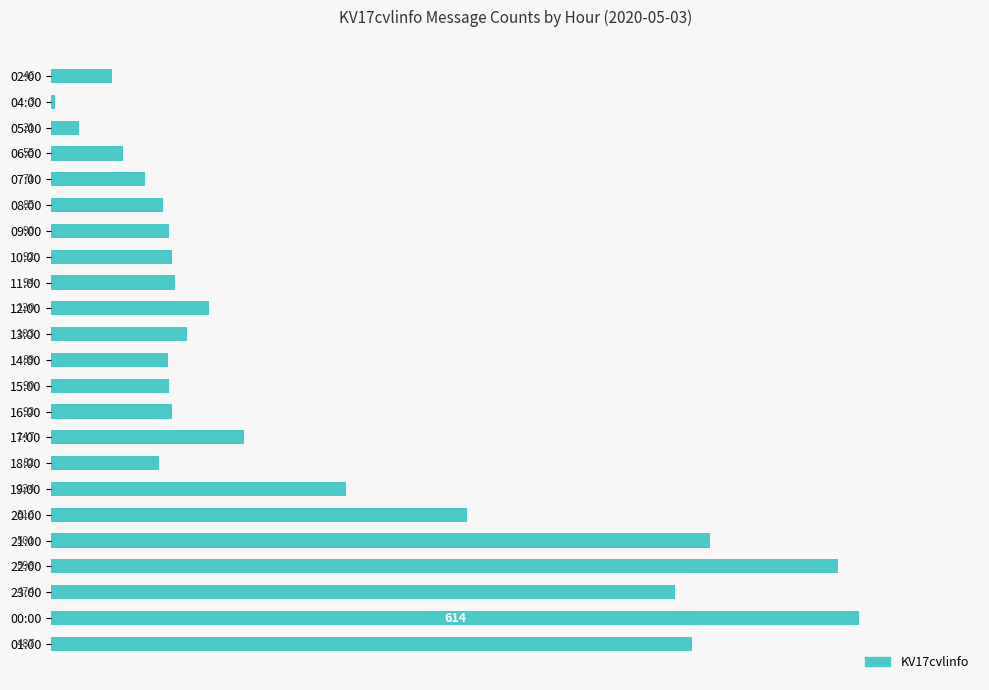

Reading top to bottom, transcribe all the data shown in this chart.

02:00=46	04:00=3	05:00=21	06:00=55	07:00=71	08:00=85	09:00=90	10:00=92	11:00=94	12:00=120	13:00=103	14:00=89	15:00=90	16:00=92	17:00=147	18:00=82	19:00=224	20:00=316	21:00=501	22:00=598	23:00=474	00:00=614	01:00=487